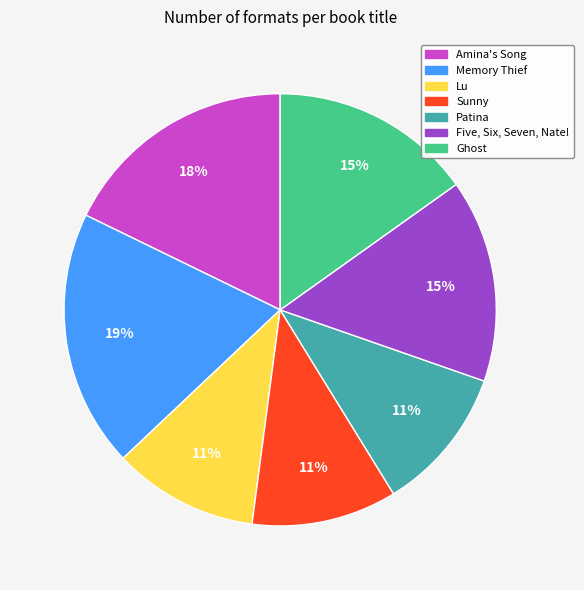

Is the sum of Memory Thief and Ghost greater than half?

No